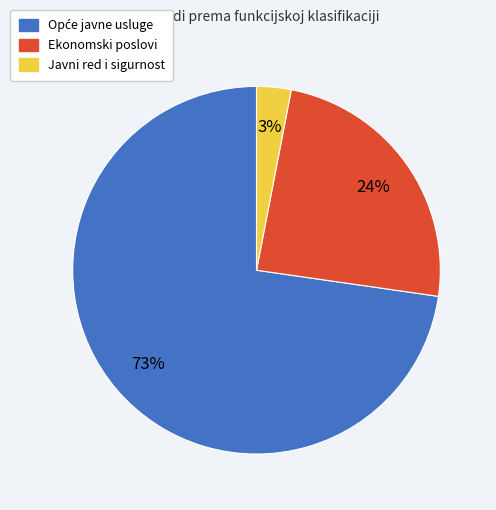

Between Javni red i sigurnost and Ekonomski poslovi, which is larger?

Ekonomski poslovi